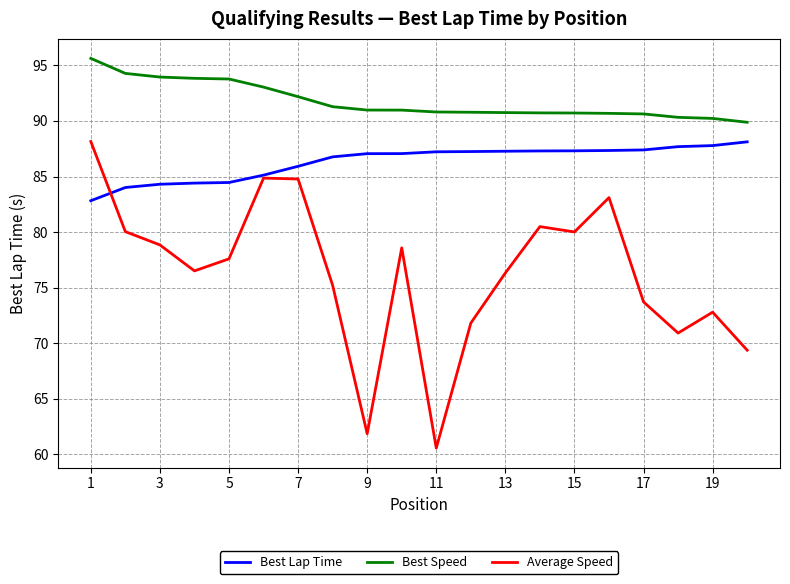

At how many categories does at least one series exceed 72?

20